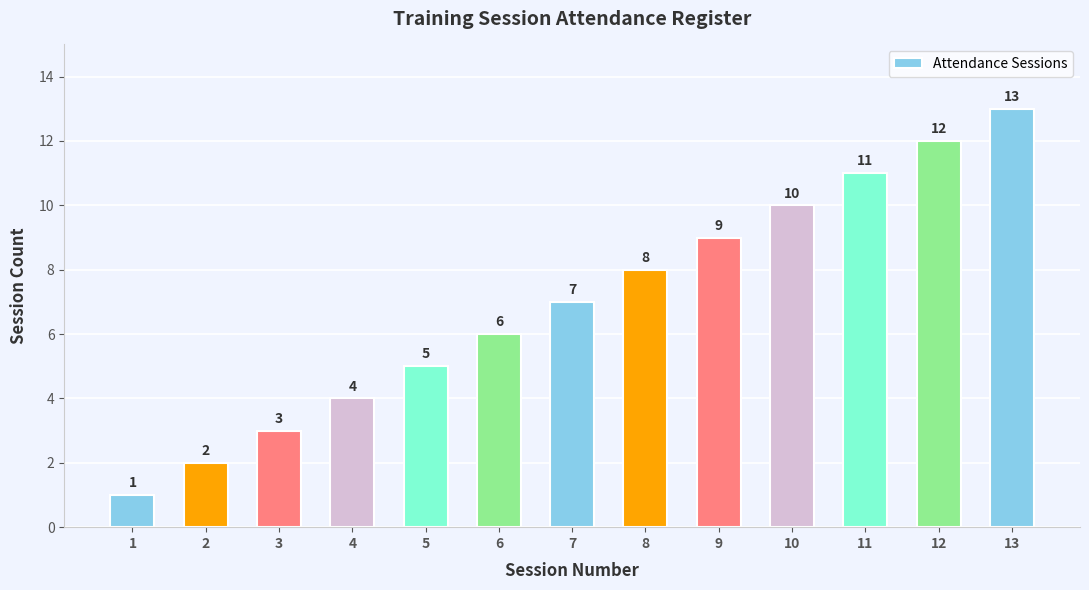

The chart shows a value of 2 at 2. True or false?

True